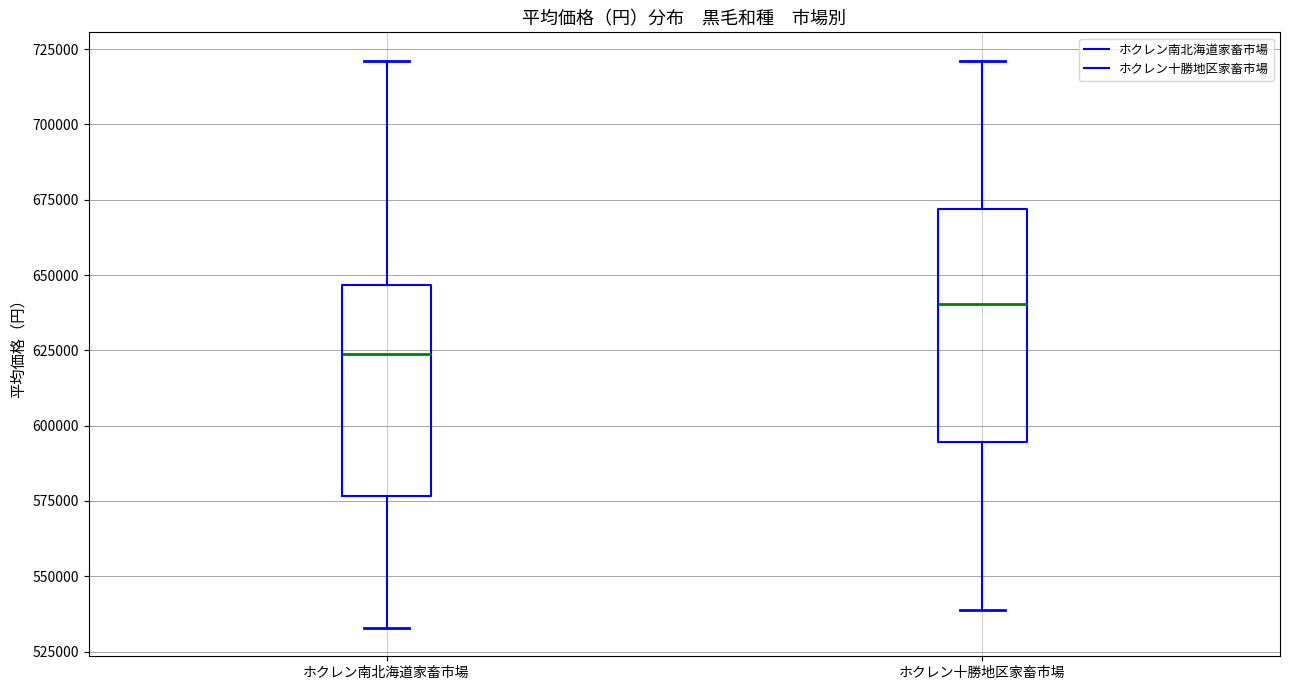

Comparing the boxes themselves (not the whiskers), which one is the tallest?

ホクレン十勝地区家畜市場